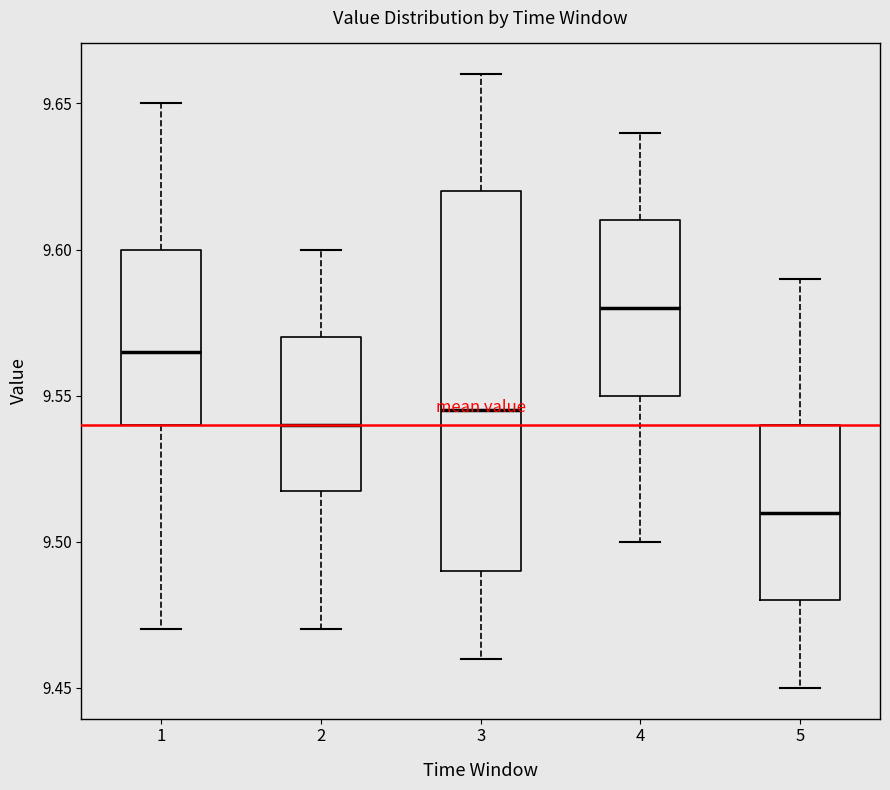

Reading left to right, transcribe this box plot: for each box, give where its median line is, the range the box spans, and where its two whiskers end, as read against the y-axis. The values are not printed on the chart, so give them approximately, as read against the axis.

1: median 9.565, box 9.540 to 9.600, whiskers 9.470 to 9.650
2: median 9.540, box 9.520 to 9.570, whiskers 9.470 to 9.600
3: median 9.545, box 9.490 to 9.620, whiskers 9.460 to 9.660
4: median 9.580, box 9.550 to 9.610, whiskers 9.500 to 9.640
5: median 9.510, box 9.480 to 9.540, whiskers 9.450 to 9.590